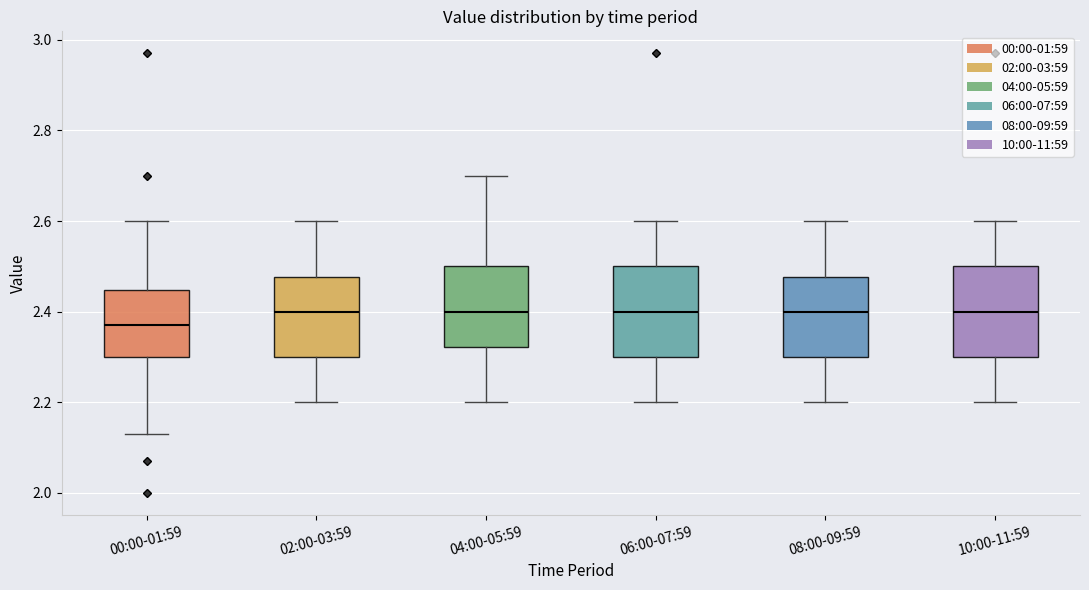

Where is the upper edge of the box for 10:00-11:59 on the y-axis? The values are not printed on the chart, so give them approximately, as read against the axis.

2.50